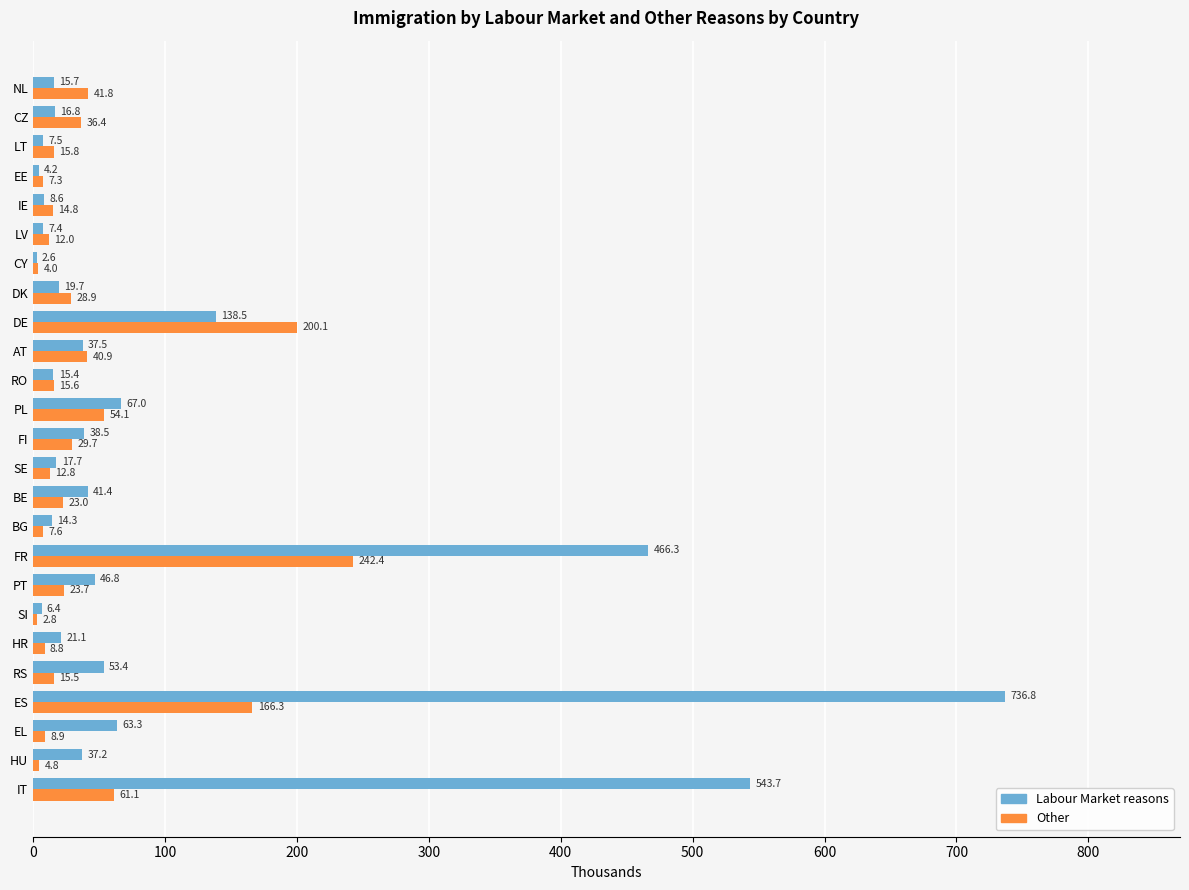

Which series has the largest total across all categories?

Labour Market reasons